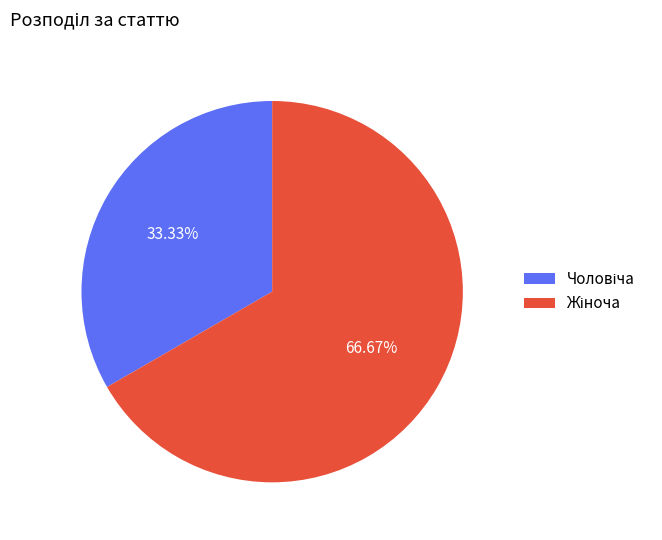

Is there any slice that represents more than half of the pie?

Yes